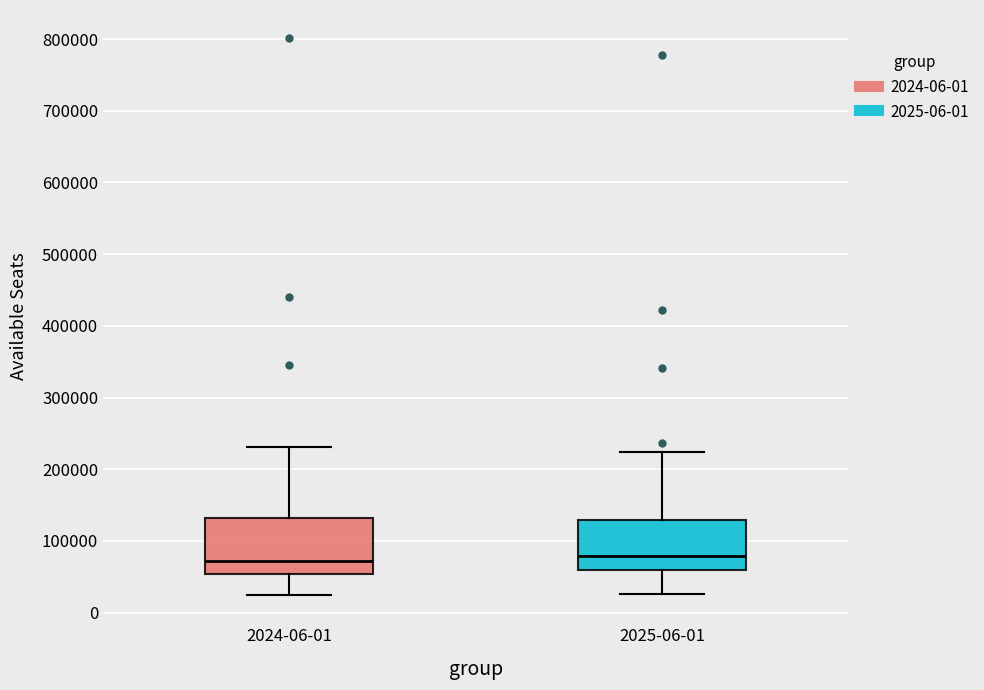

Where is the upper edge of the box for 2024-06-01 on the y-axis? The values are not printed on the chart, so give them approximately, as read against the axis.

130000